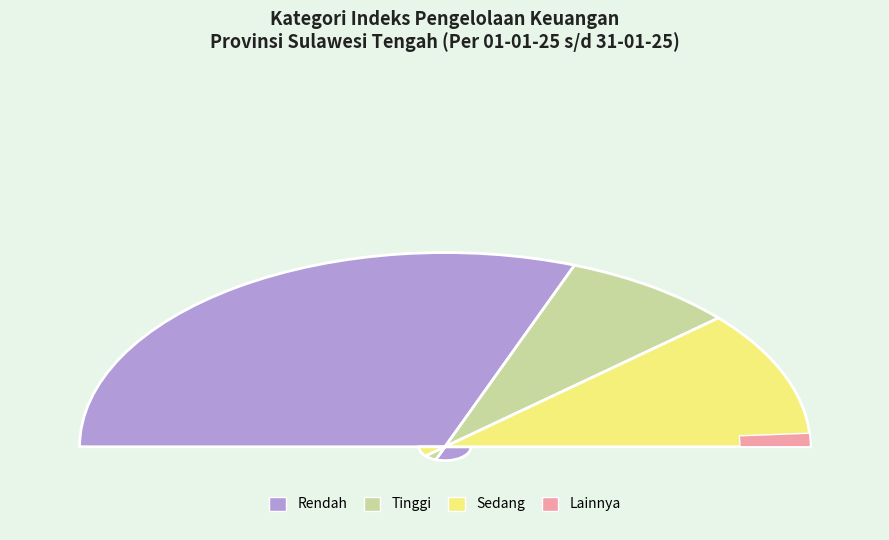

Combined, do Sedang and Tinggi account for over 50%?

No